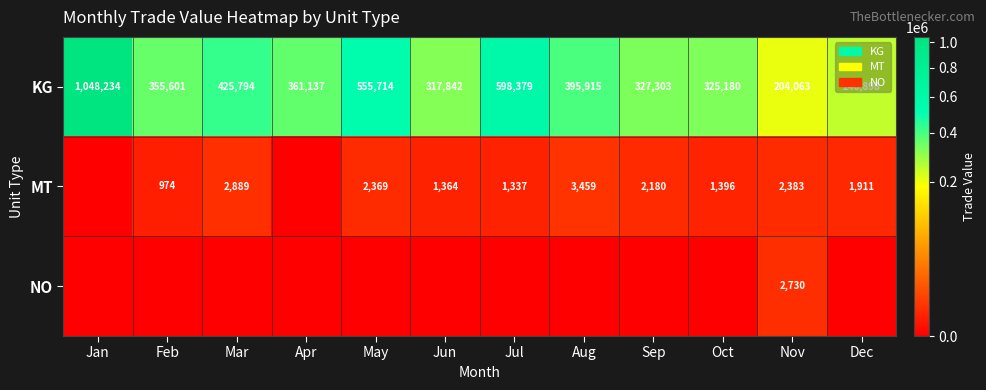

Which has a higher value, Feb or Mar?

Mar